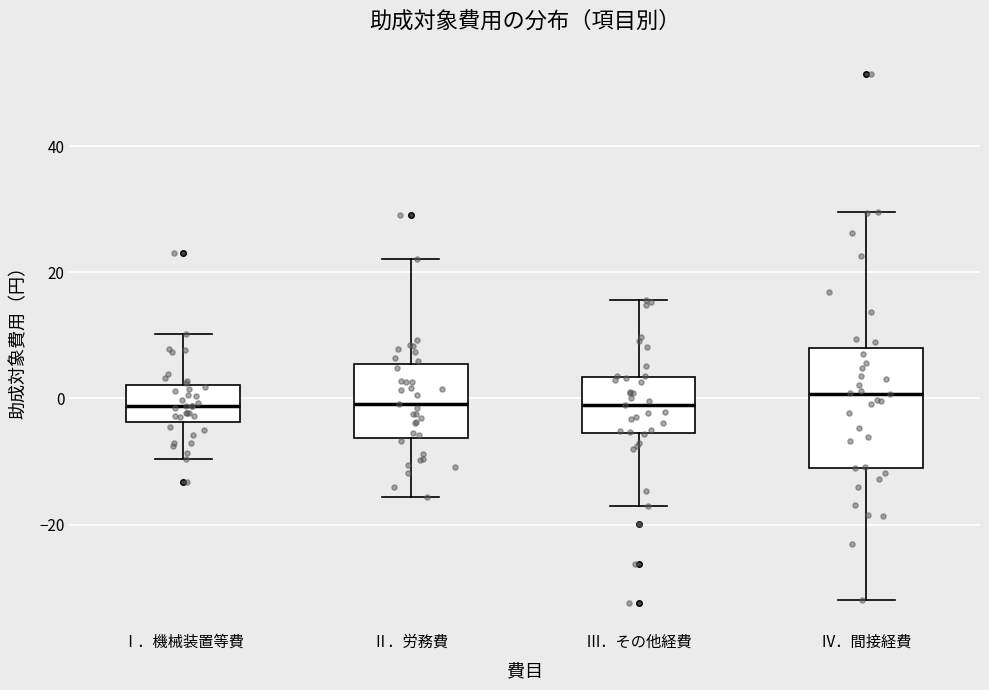

Reading left to right, read every box against the y-axis: the position of its median line, the range the box covers, and the ends of its whiskers. The values are not printed on the chart, so give them approximately, as read against the axis.

Ⅰ．機械装置等費: median -2, box -4 to 2, whiskers -10 to 10
Ⅱ．労務費: median 0, box -6 to 6, whiskers -16 to 22
Ⅲ．その他経費: median -2, box -6 to 4, whiskers -18 to 16
Ⅳ．間接経費: median 0, box -10 to 8, whiskers -32 to 30